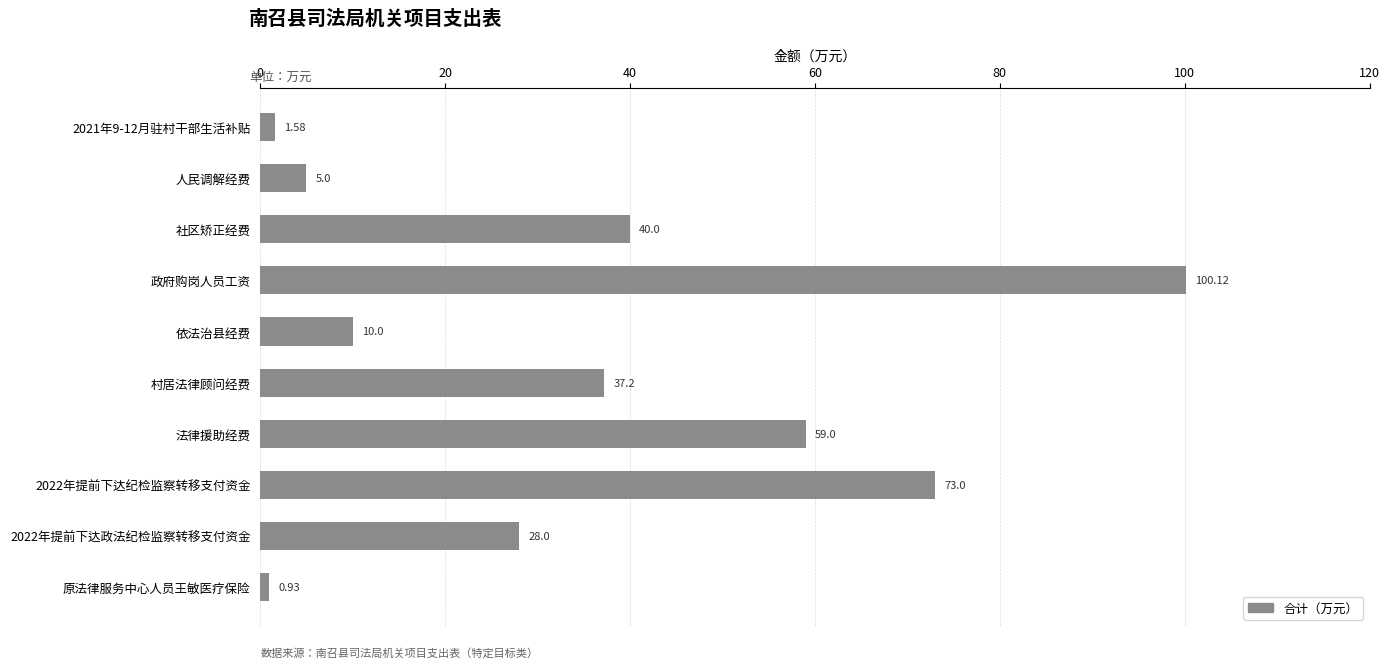

What is the change in value from 2022年提前下达纪检监察转移支付资金 to 原法律服务中心人员王敏医疗保险?

-72.1